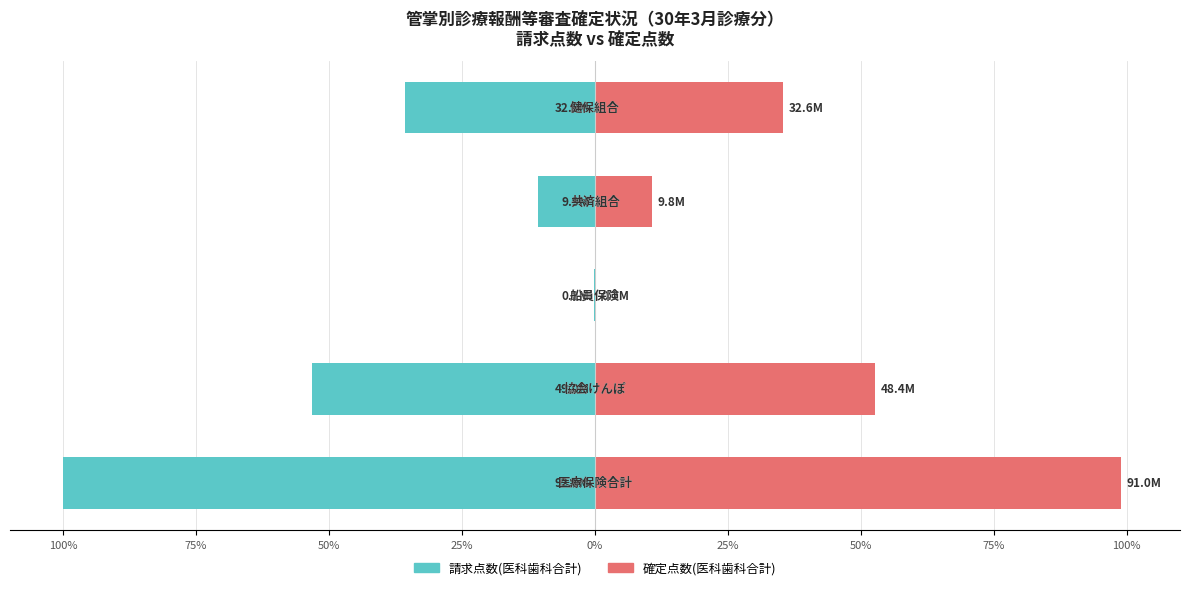

The 請求点数(医科歯科合計) series shows -11.1 at 0%. True or false?

False